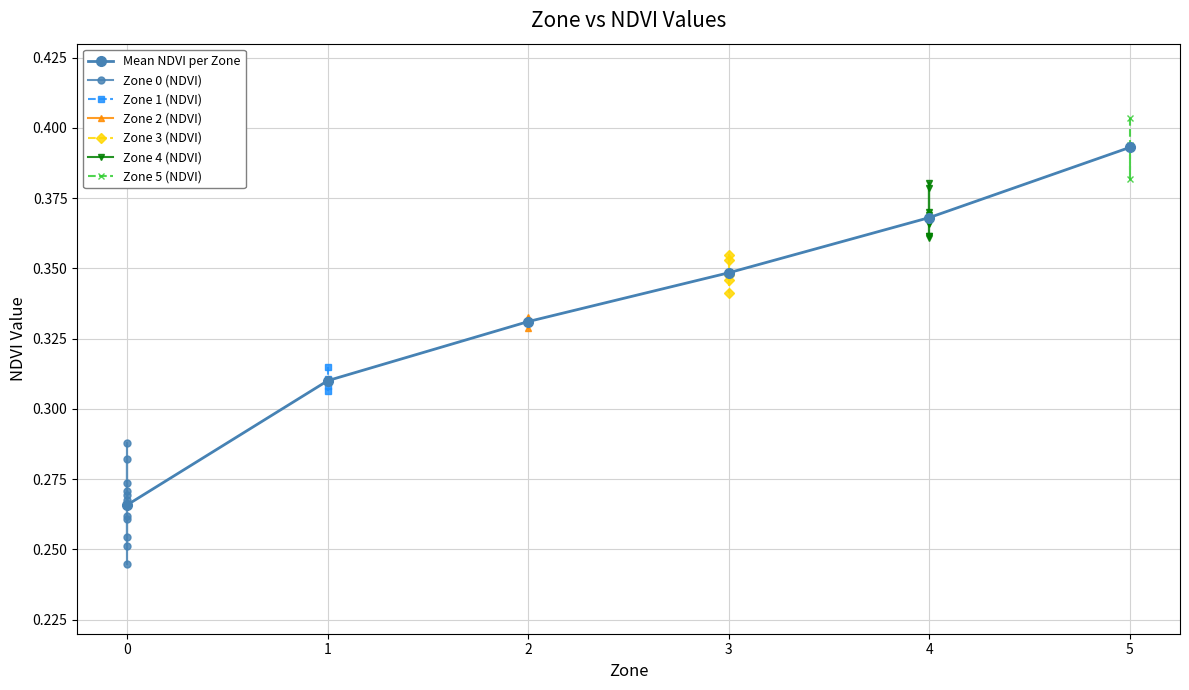

True or false: Zone 3 (NDVI) and Zone 2 (NDVI) cross at least once.

False